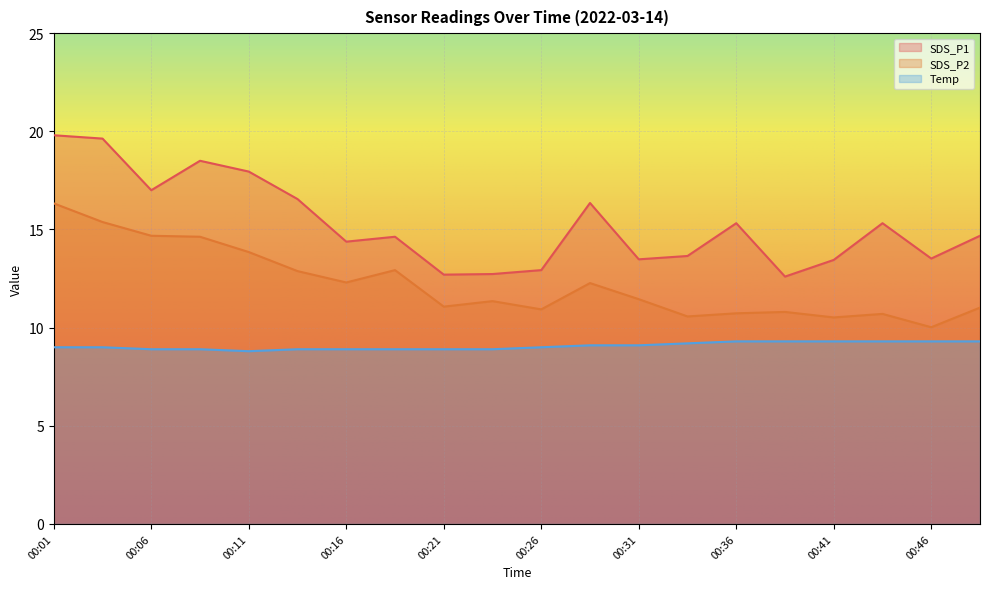

Reading left to right, transcribe all the data shown in this chart.

SDS_P1: 00:01=19.8	00:04=19.6	00:06=17.0	00:08=18.5	00:11=17.9	00:13=16.6	00:16=14.4	00:18=14.6	00:21=12.7	00:23=12.7	00:26=12.9	00:28=16.4	00:31=13.5	00:33=13.7	00:36=15.3	00:38=12.6	00:41=13.4	00:43=15.3	00:46=13.5	00:48=14.7
SDS_P2: 00:01=16.3	00:04=15.4	00:06=14.7	00:08=14.6	00:11=13.8	00:13=12.9	00:16=12.3	00:18=12.9	00:21=11.1	00:23=11.3	00:26=10.9	00:28=12.3	00:31=11.4	00:33=10.6	00:36=10.7	00:38=10.8	00:41=10.5	00:43=10.7	00:46=10.0	00:48=11.0
Temp: 00:01=9.0	00:04=9.0	00:06=8.9	00:08=8.9	00:11=8.8	00:13=8.9	00:16=8.9	00:18=8.9	00:21=8.9	00:23=8.9	00:26=9.0	00:28=9.1	00:31=9.1	00:33=9.2	00:36=9.3	00:38=9.3	00:41=9.3	00:43=9.3	00:46=9.3	00:48=9.3